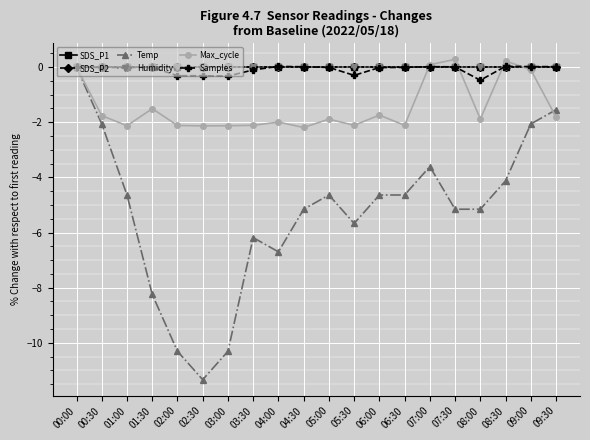

What is the lowest value of the Samples series?

-0.5